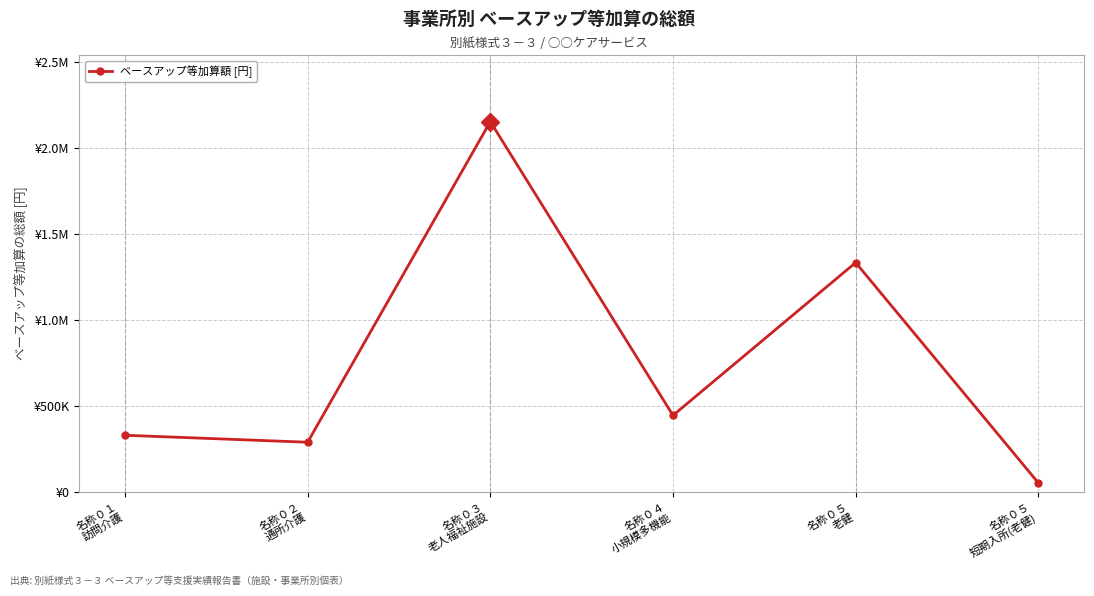

Reading left to right, extract all data points from this chart.

328320	287760	2153088	443904	1332864	51264